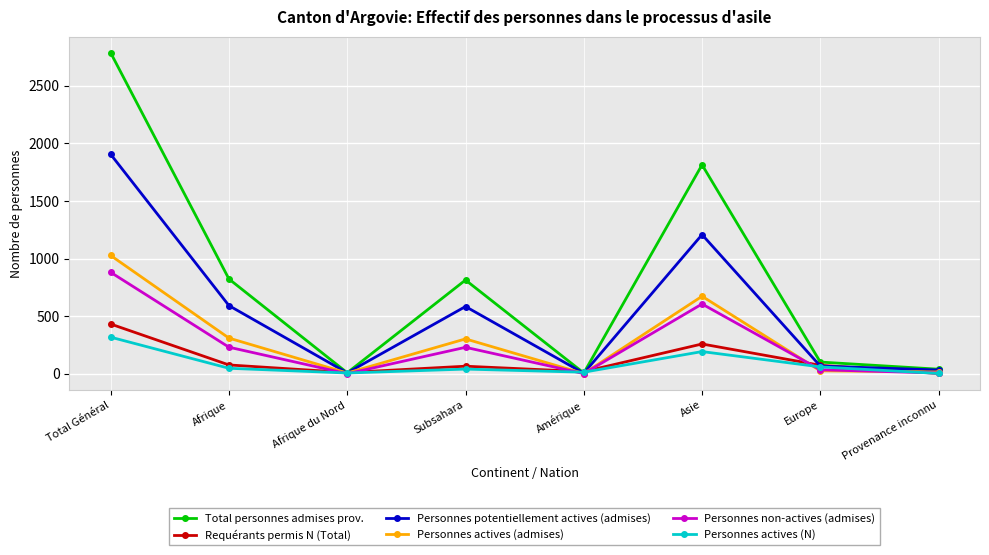

What is the minimum value shown in the chart?

1